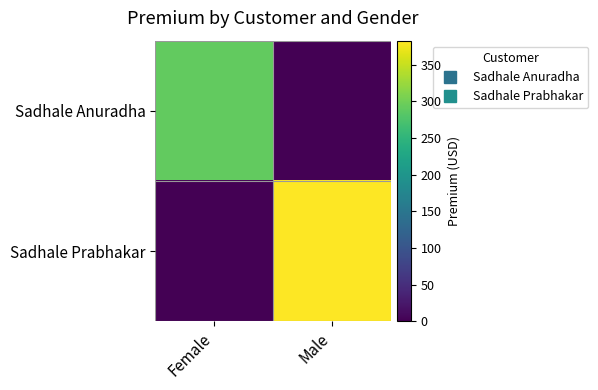

What is the greatest value displayed?

382.5